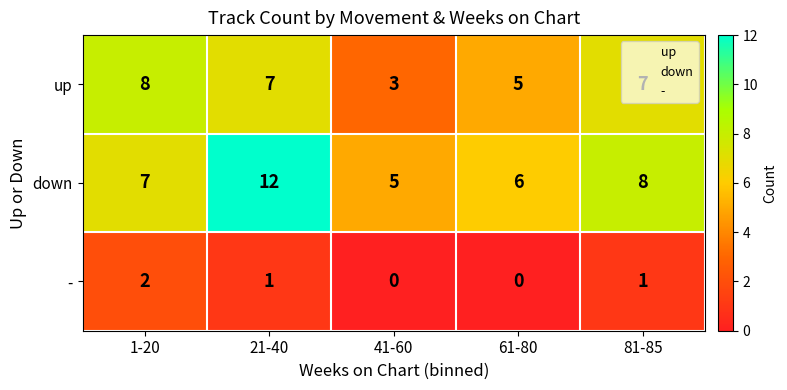

At which label is down closest to 8?

81-85